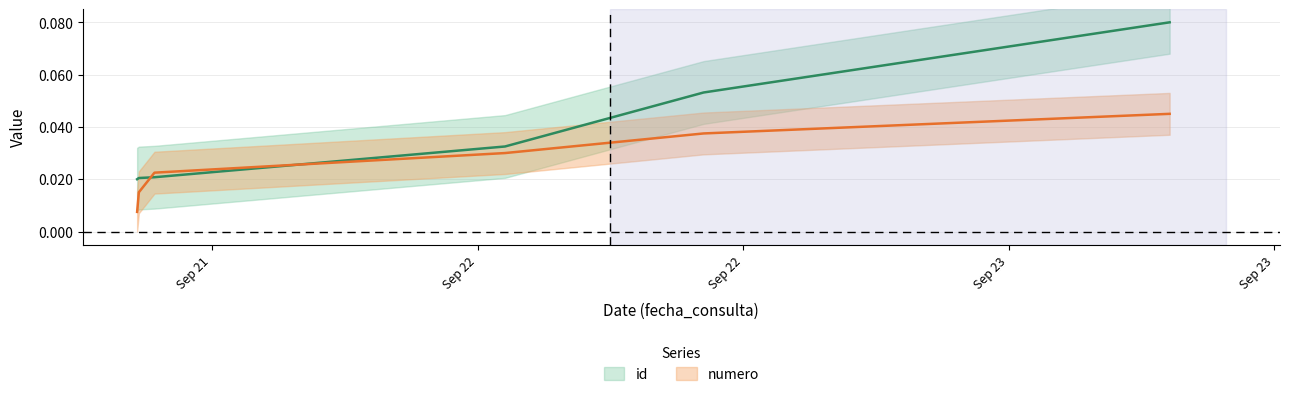

How many numero values are between 0 and 1?

6